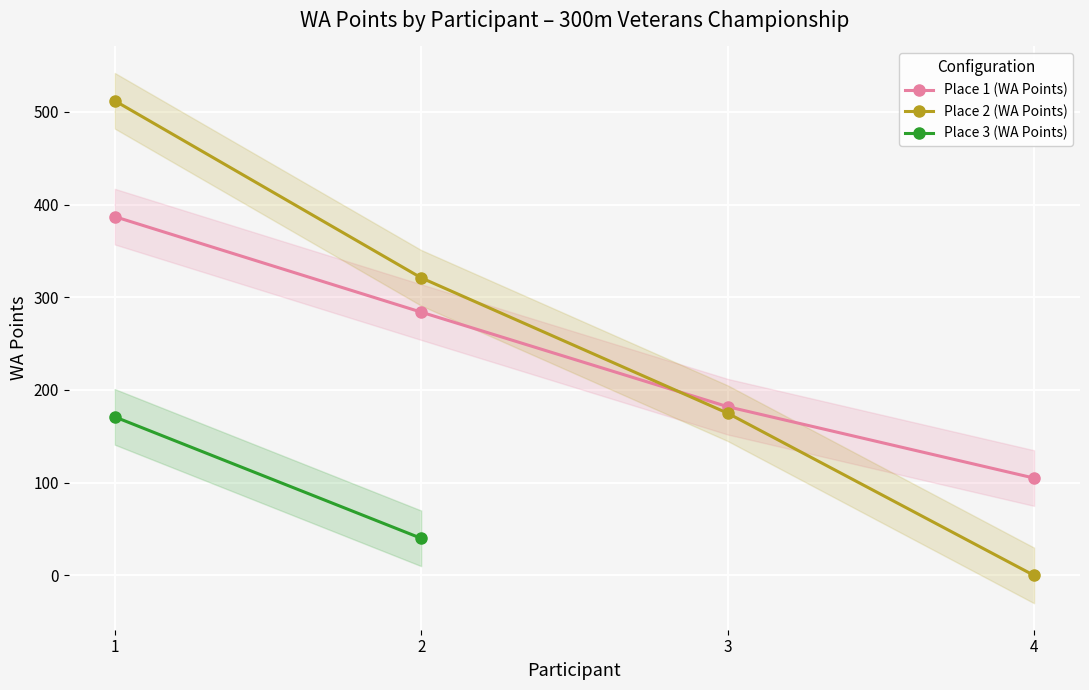

How many values in the Place 1 (WA Points) series are below 284?

2